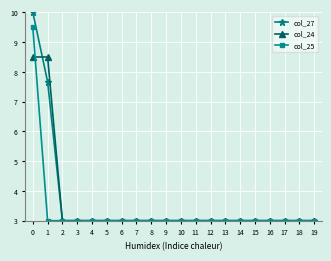

Does the chart have visible grid lines?

Yes